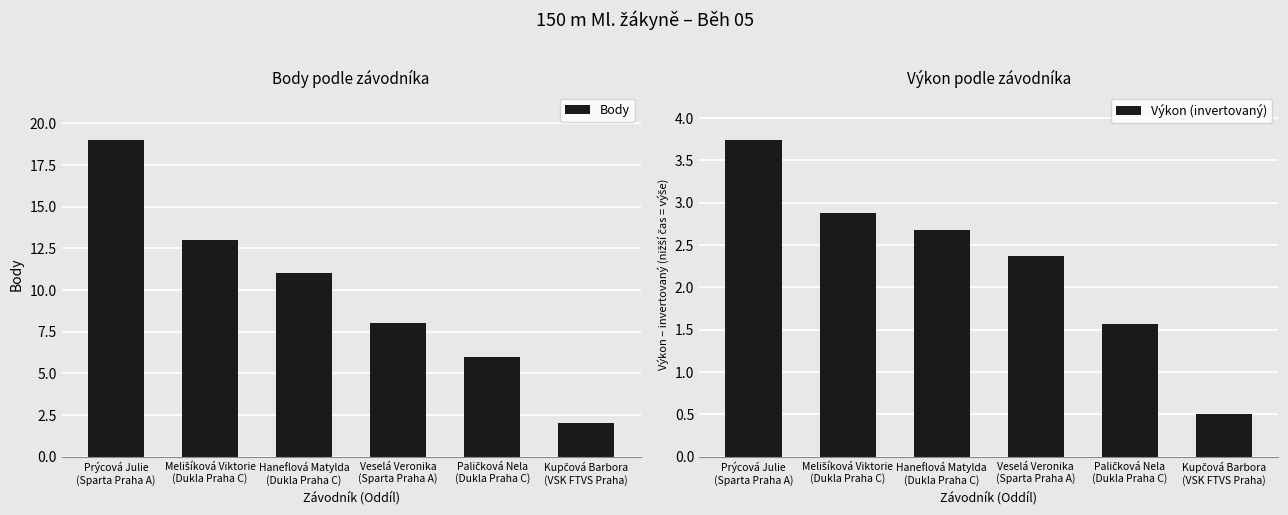

What is the average value of the Body series?

10